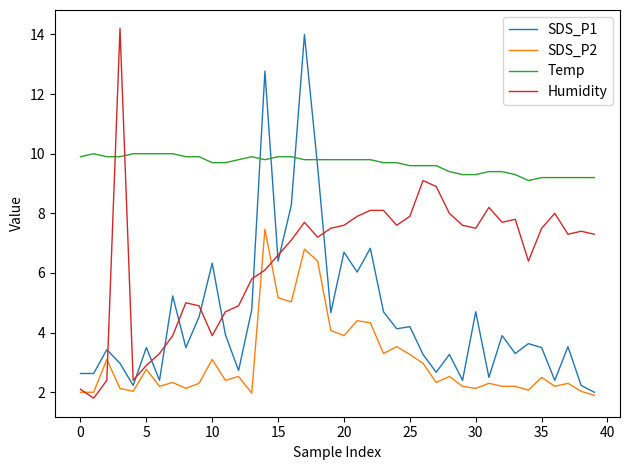

Does the chart display data point markers on the line(s)?

No